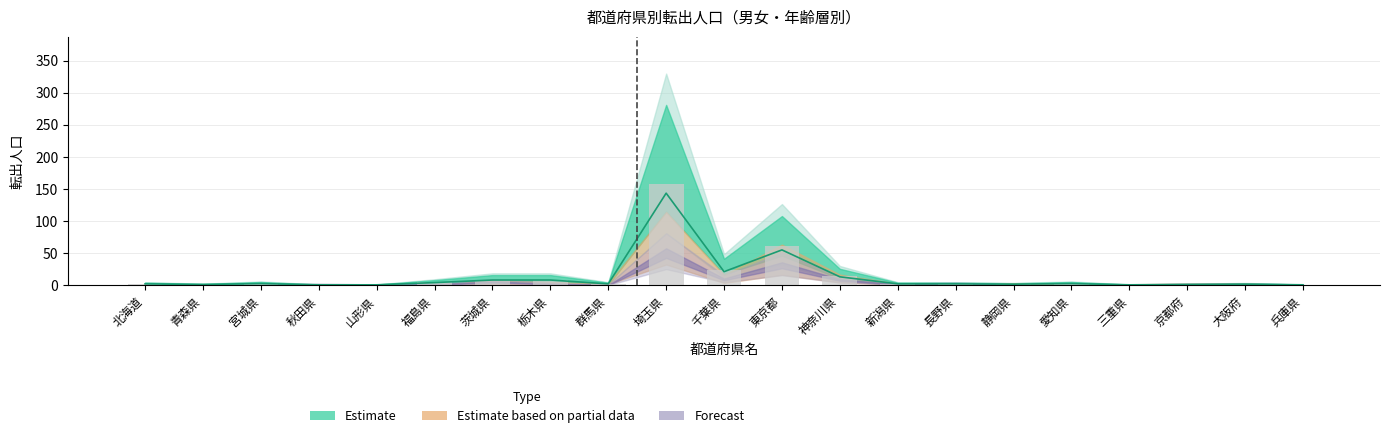

At which category does the chart reach its peak across all series?

埼玉県